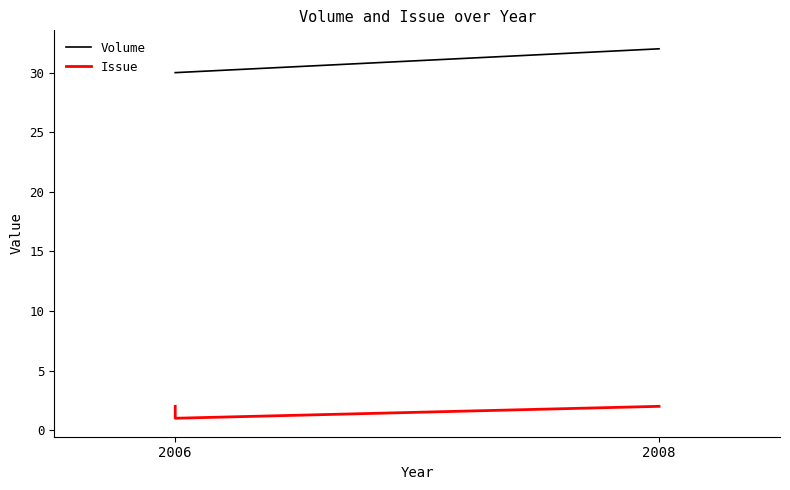

What is the average value of the Volume series?

31